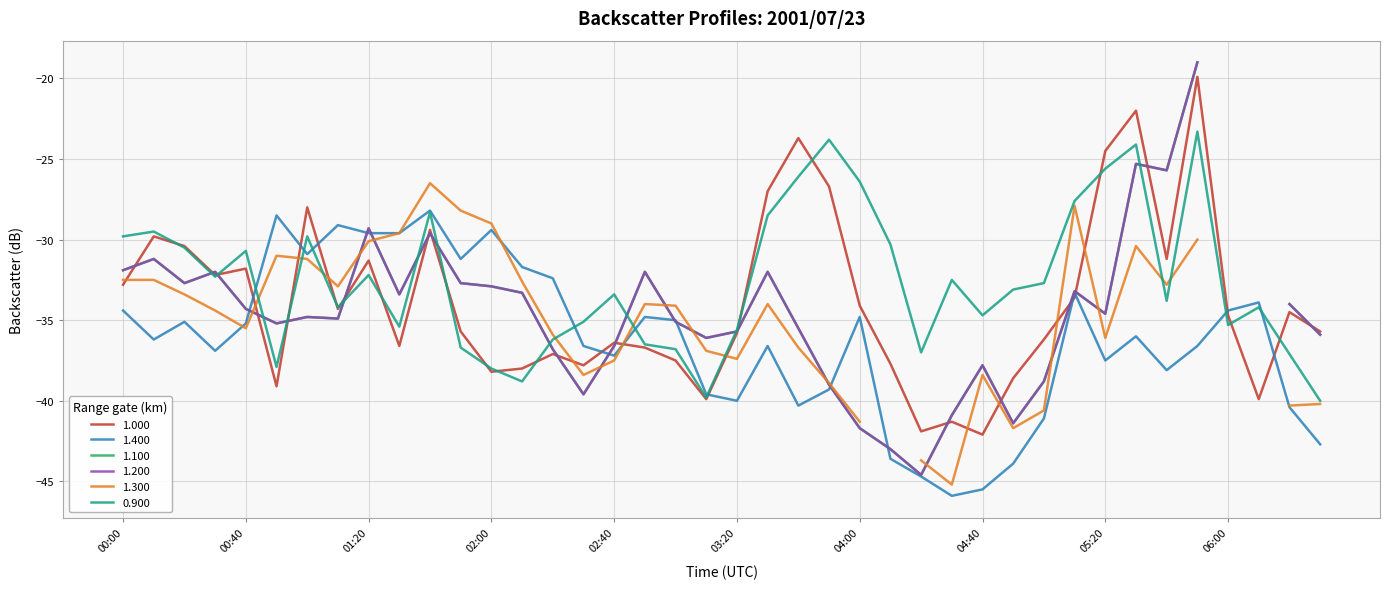

After their last crossing, which series has the higher values: 1.000 or 1.400?

1.000